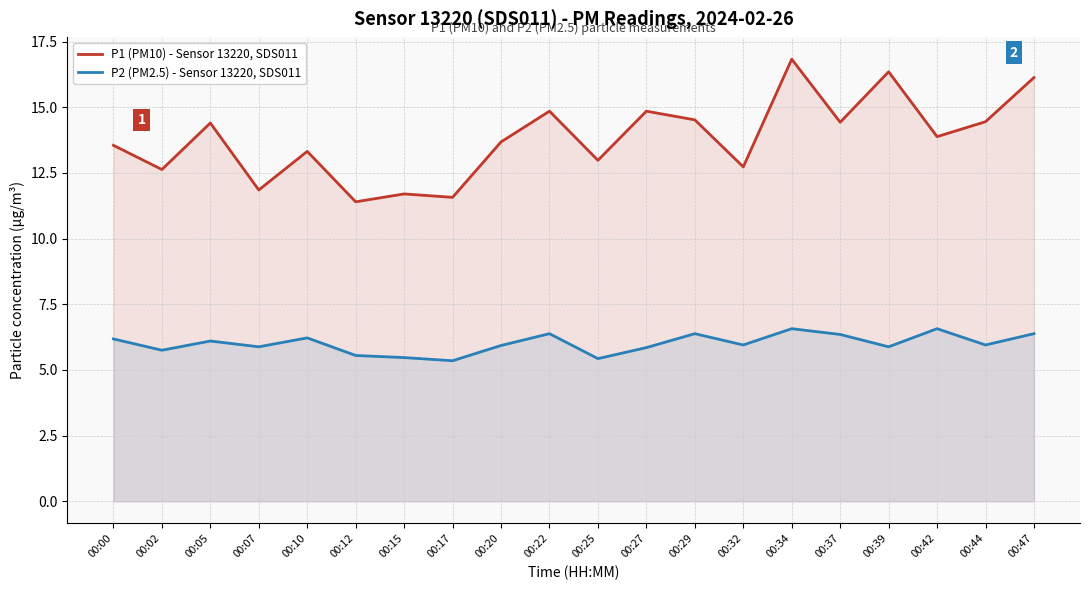

Is it true that P1 (PM10) - Sensor 13220, SDS011 equals 21.0 at 00:25?

False